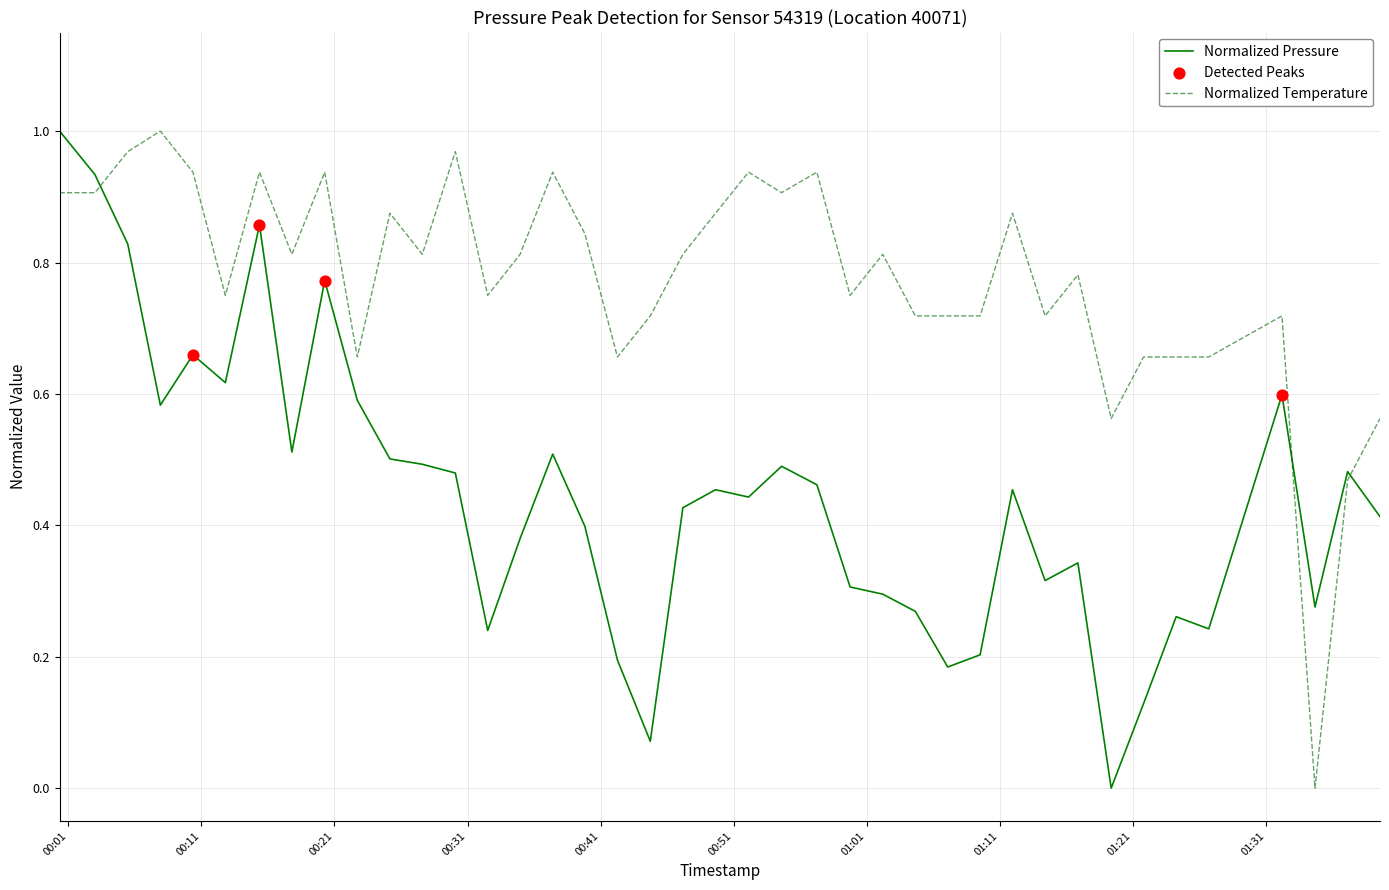

Which series has the largest total across all categories?

Normalized Temperature